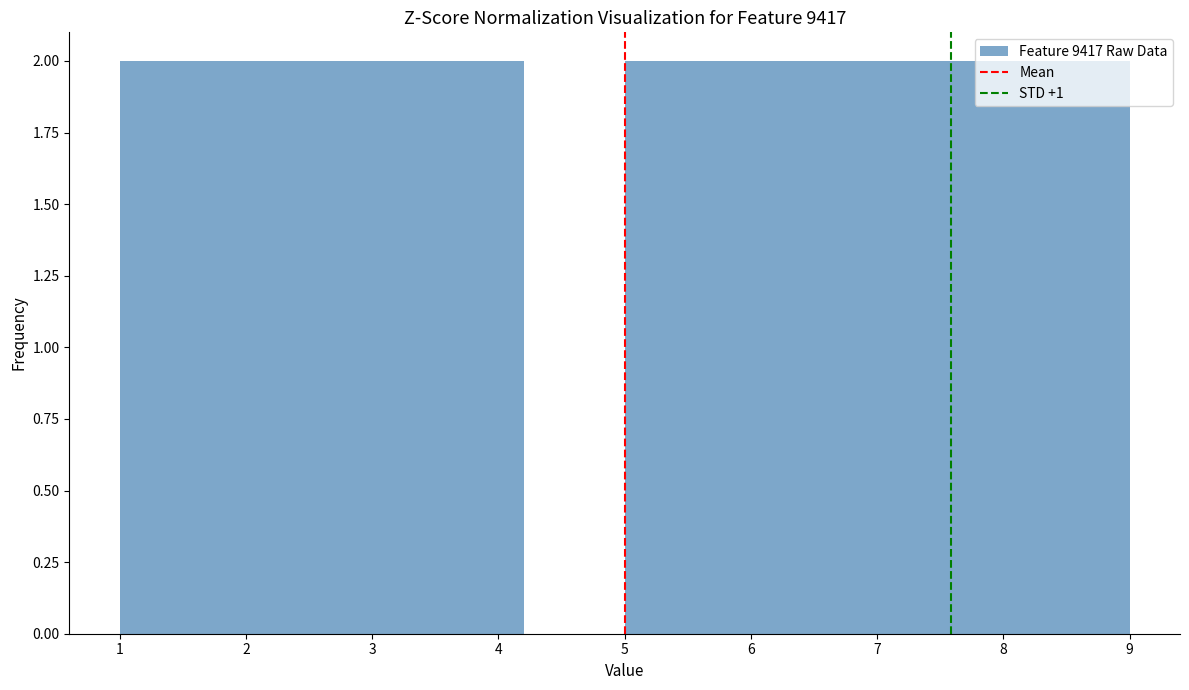

Reading left to right, transcribe this chart: for each bar, give the range it covers on the x-axis and its height. The values are not printed on the chart, so give them approximately, as read against the axis.

1.0 to 1.8: 2
1.8 to 2.6: 2
2.6 to 3.4: 2
3.4 to 4.2: 2
4.2 to 5.0: 0
5.0 to 5.8: 2
5.8 to 6.6: 2
6.6 to 7.4: 2
7.4 to 8.2: 2
8.2 to 9.0: 2